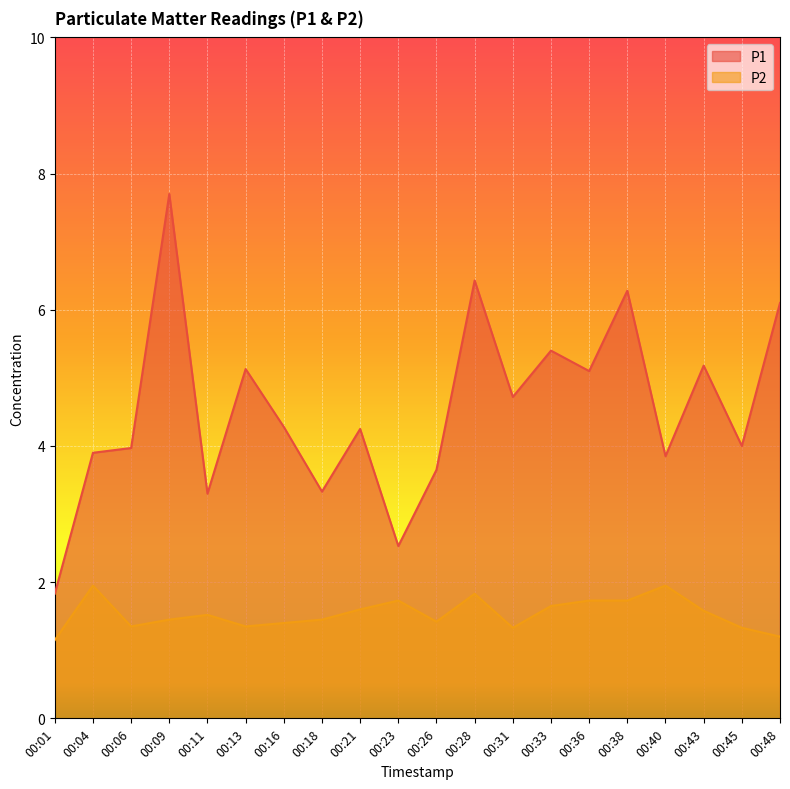

True or false: P2 has a value of 1.2 at 00:48.

True